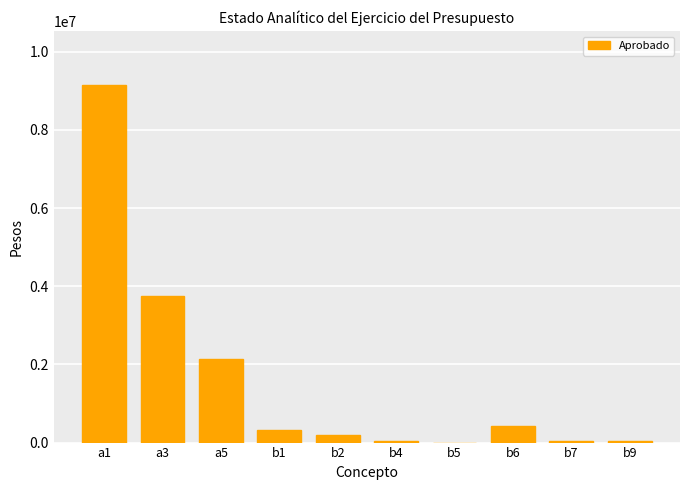

What is the sum of all values?

16099536